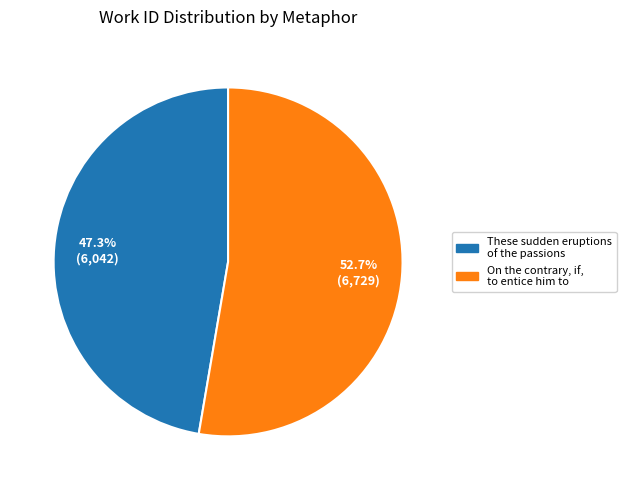

Rank the categories by value from lowest to highest.

These sudden eruptions of the passions, On the contrary, if, to entice him to